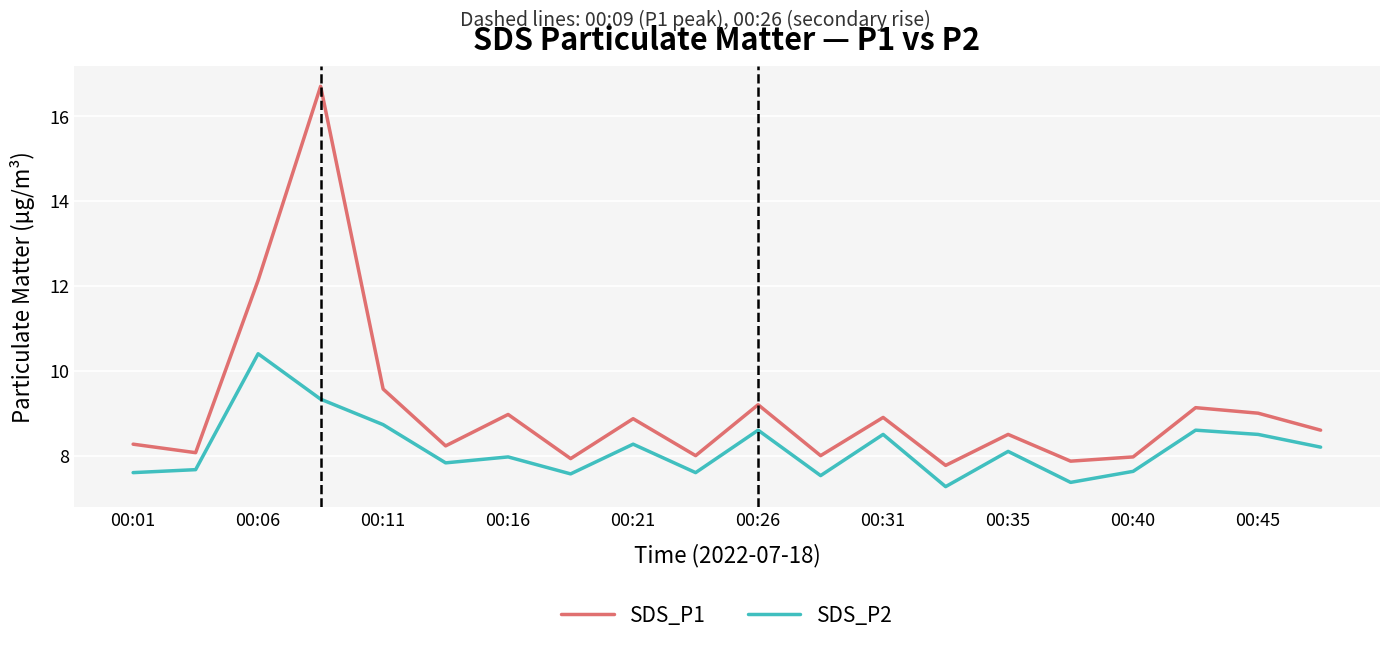

True or false: SDS_P1 and SDS_P2 cross at least once.

False